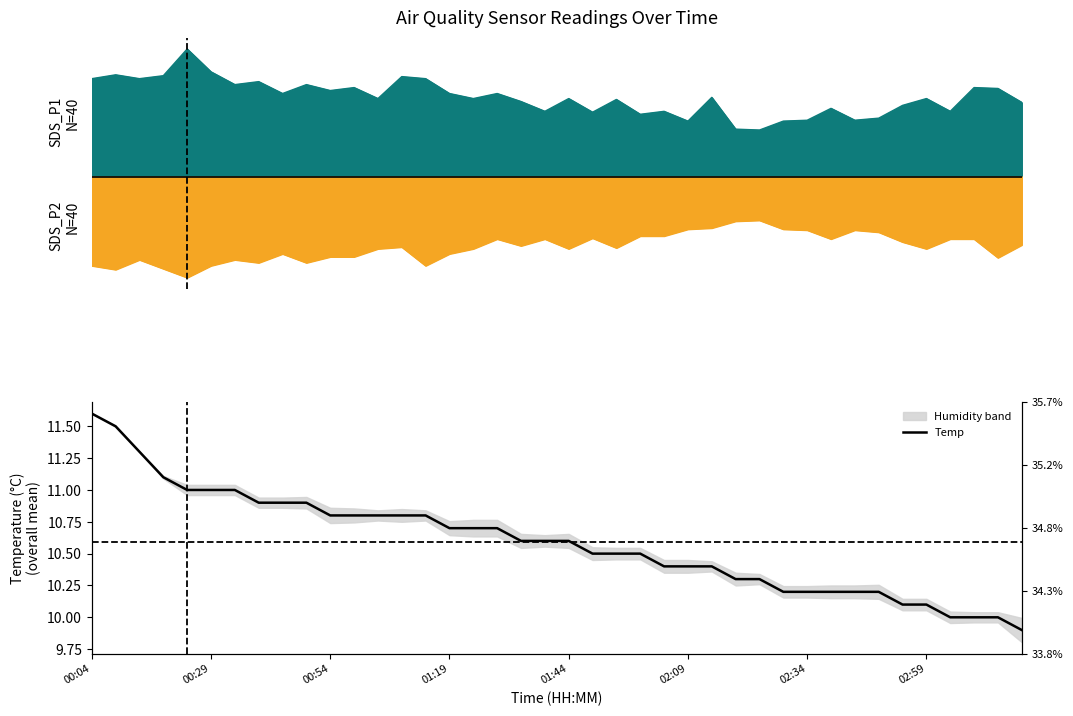

Does the chart have visible grid lines?

No